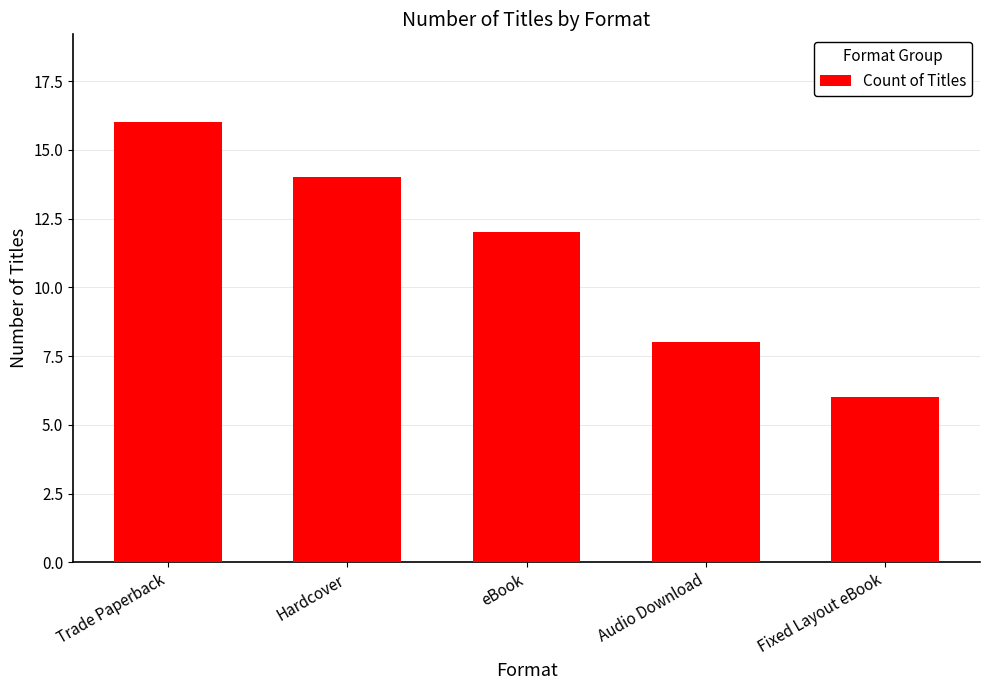

What is the average value?

11